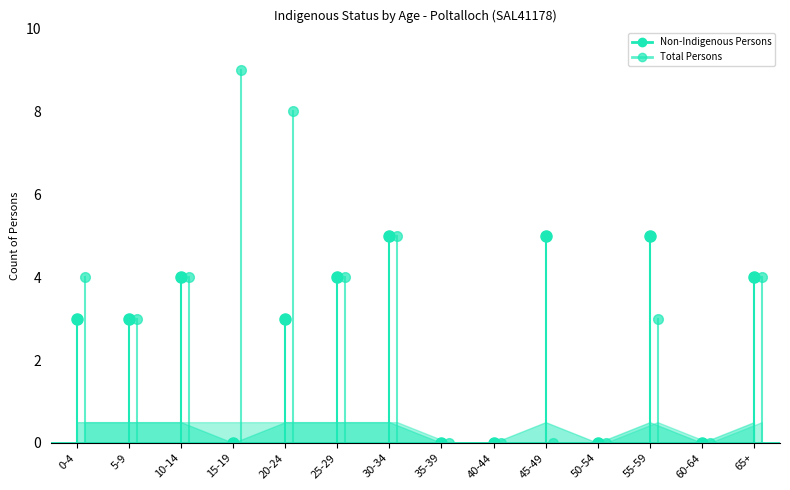

Which series has the largest total across all categories?

Total Persons